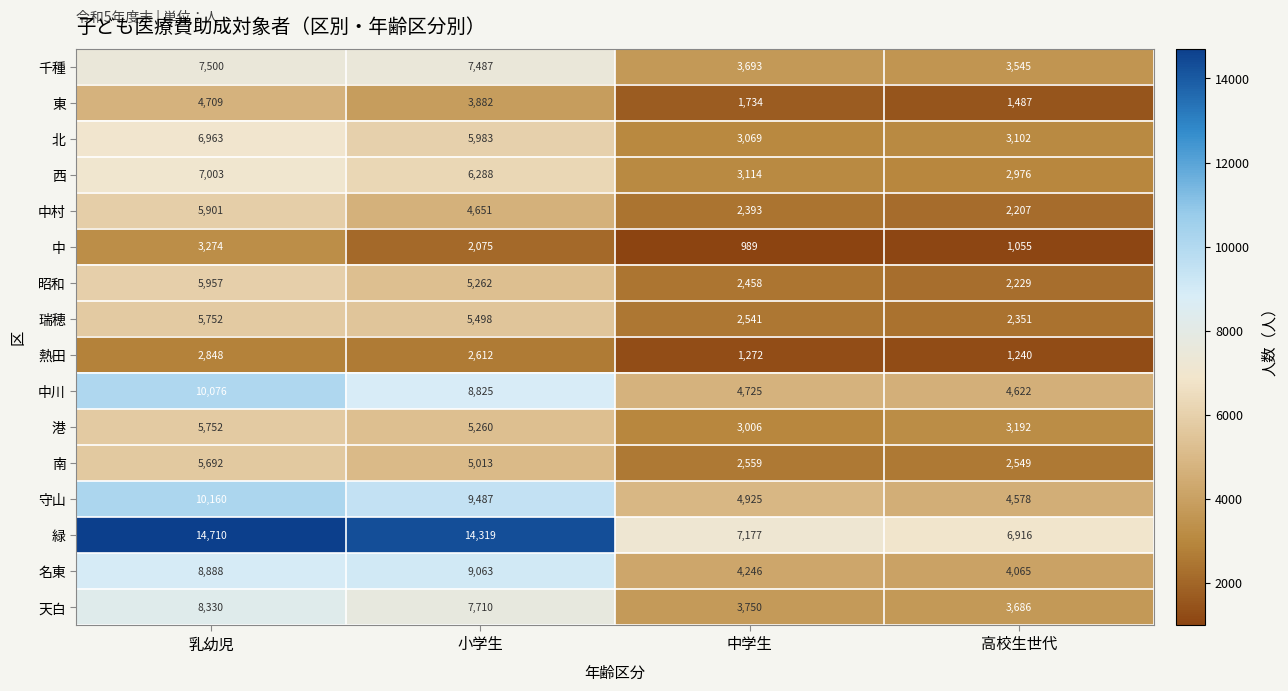

Which label corresponds to the smallest value in the chart?

中学生